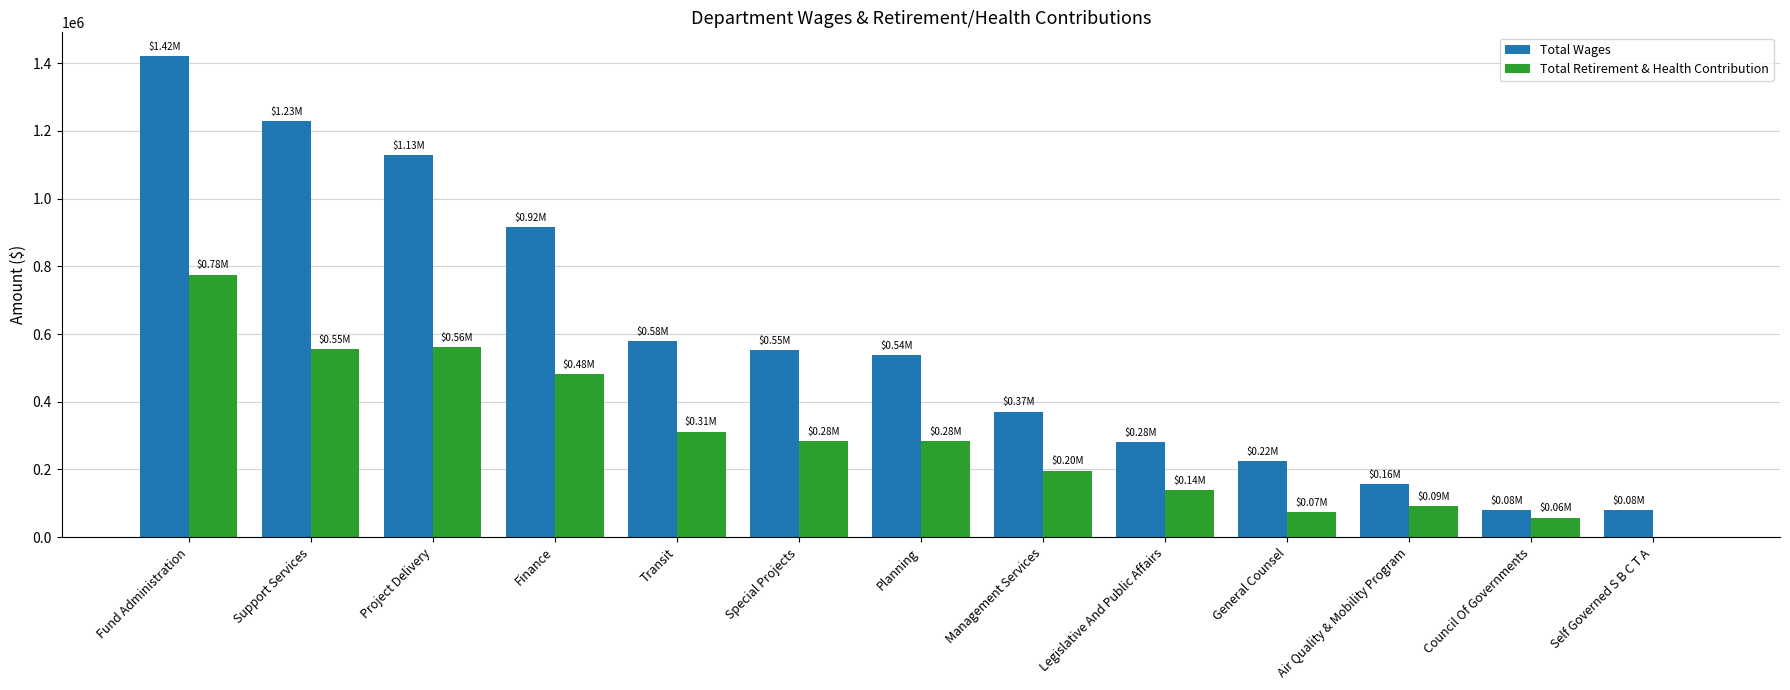

What is the sum of the Total Retirement & Health Contribution values at Planning and Transit?

594288